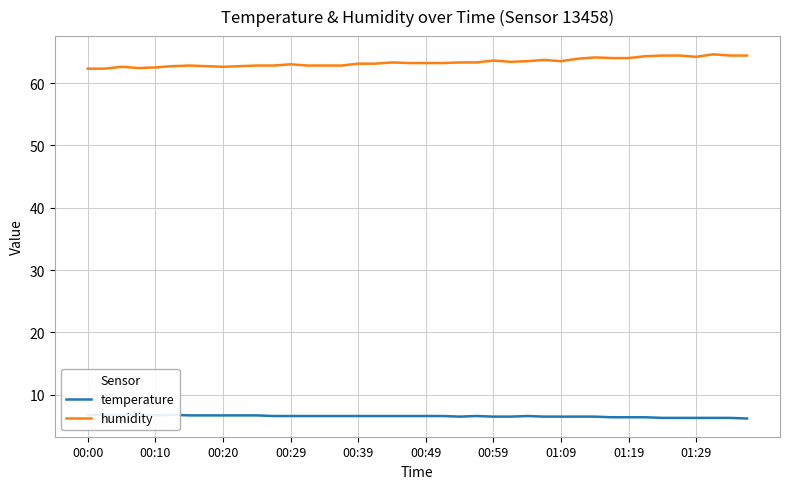

True or false: humidity has more than 1 interior local peaks.

True